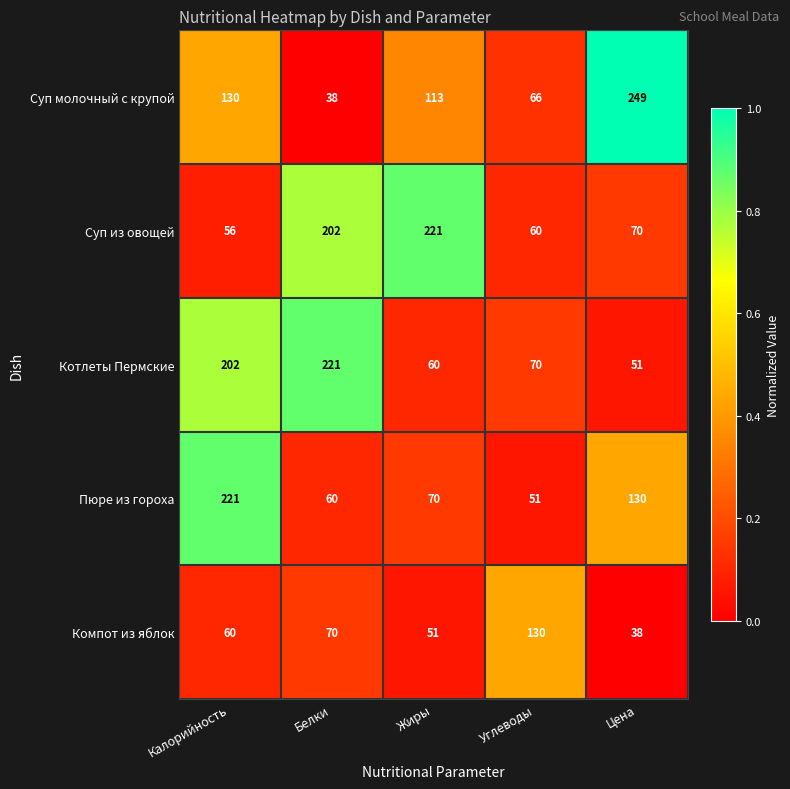

Is the value of Компот из яблок at Белки greater than the value of Пюре из гороха at Цена?

No